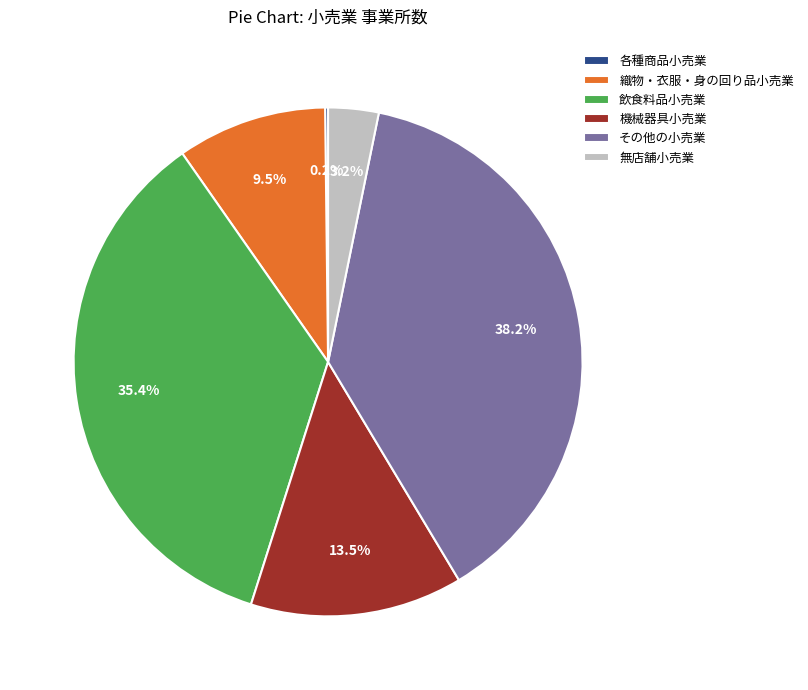

Combined, what portion of the pie is 織物・衣服・身の回り品小売業 and 機械器具小売業?

23.0%